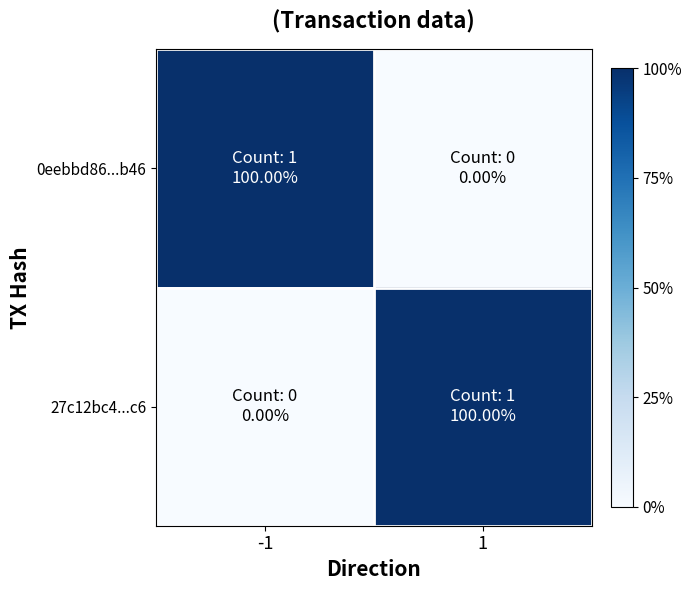

Reading left to right, what are all the values shown in this chart?

0eebbd86...b46: -1=100	1=0
27c12bc4...c6: -1=0	1=100